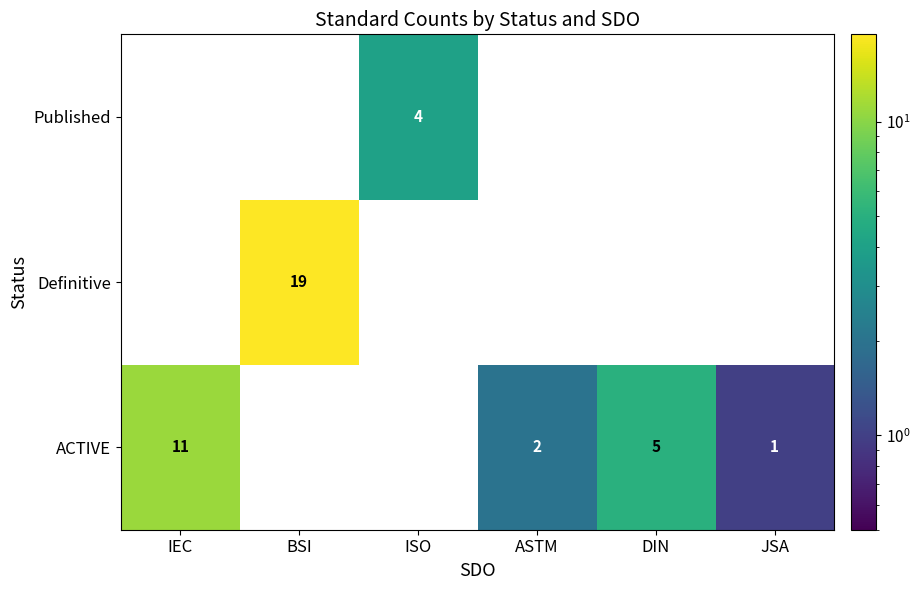

The ACTIVE series shows 2 at JSA. True or false?

False